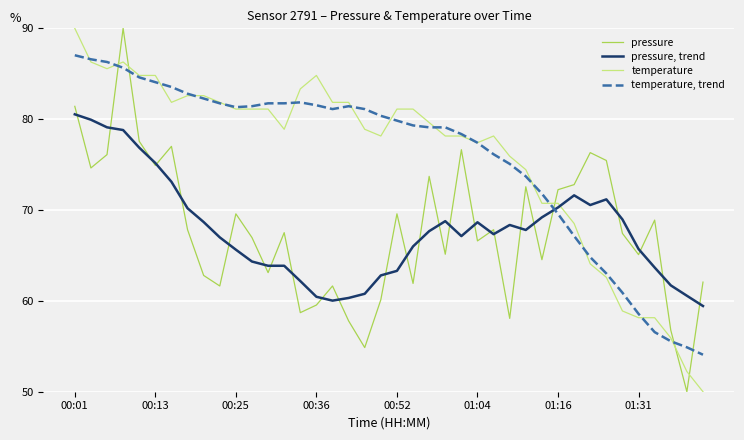

How many lines are shown in the chart?

4